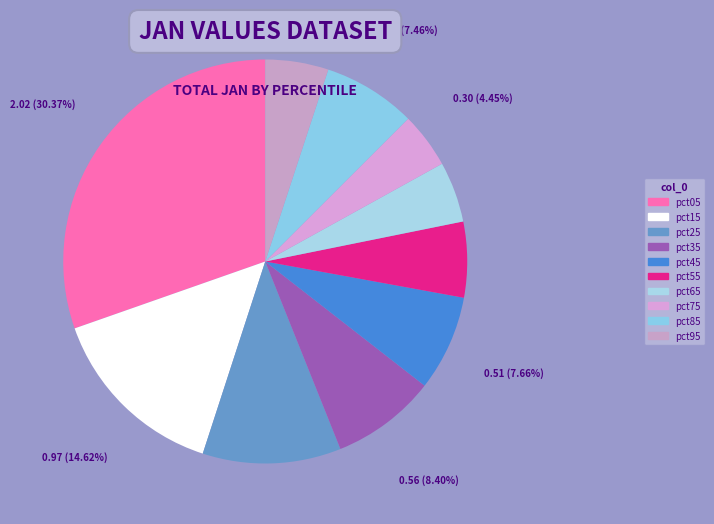

To the nearest percent, what is the difference between the largest and smallest slice percentages?

26%